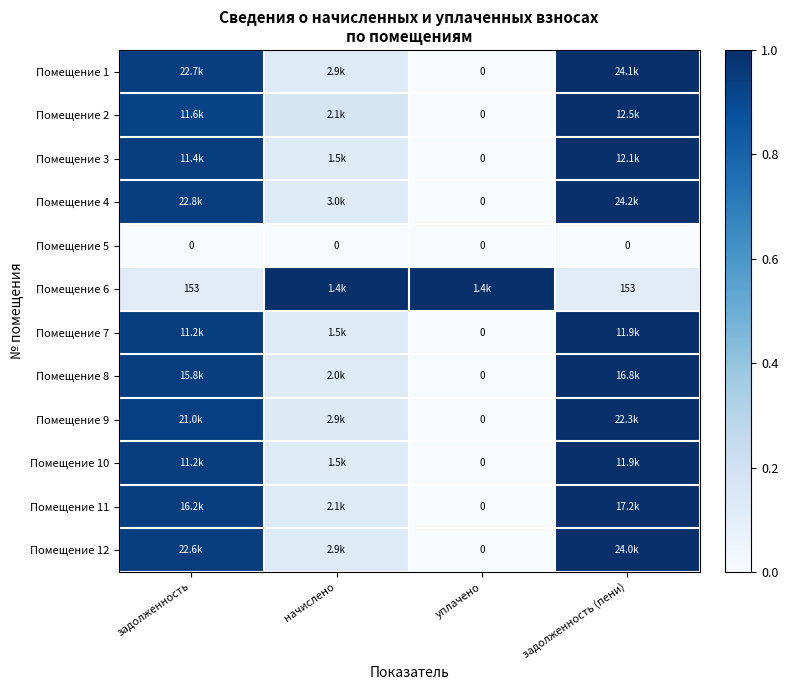

Is it true that Помещение 6 equals 1.0 at начислено?

True